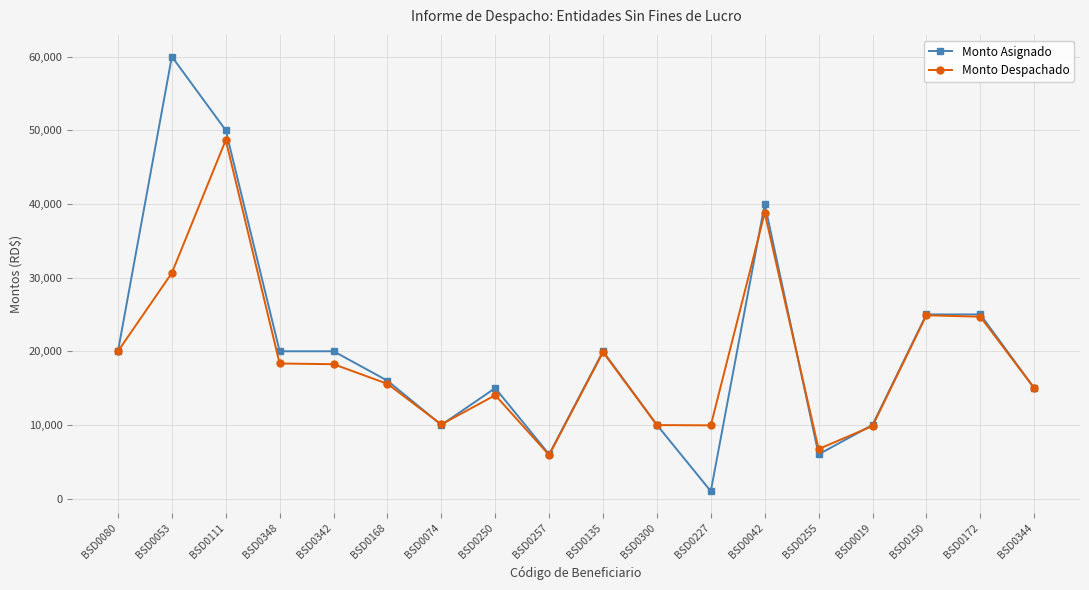

The Monto Asignado series shows 1000.0 at BSD0227. True or false?

True